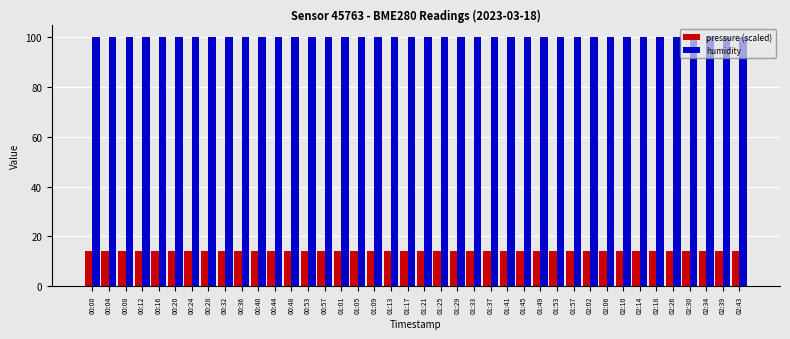

List the series in order of their peak value, lowest first.

pressure (scaled), humidity